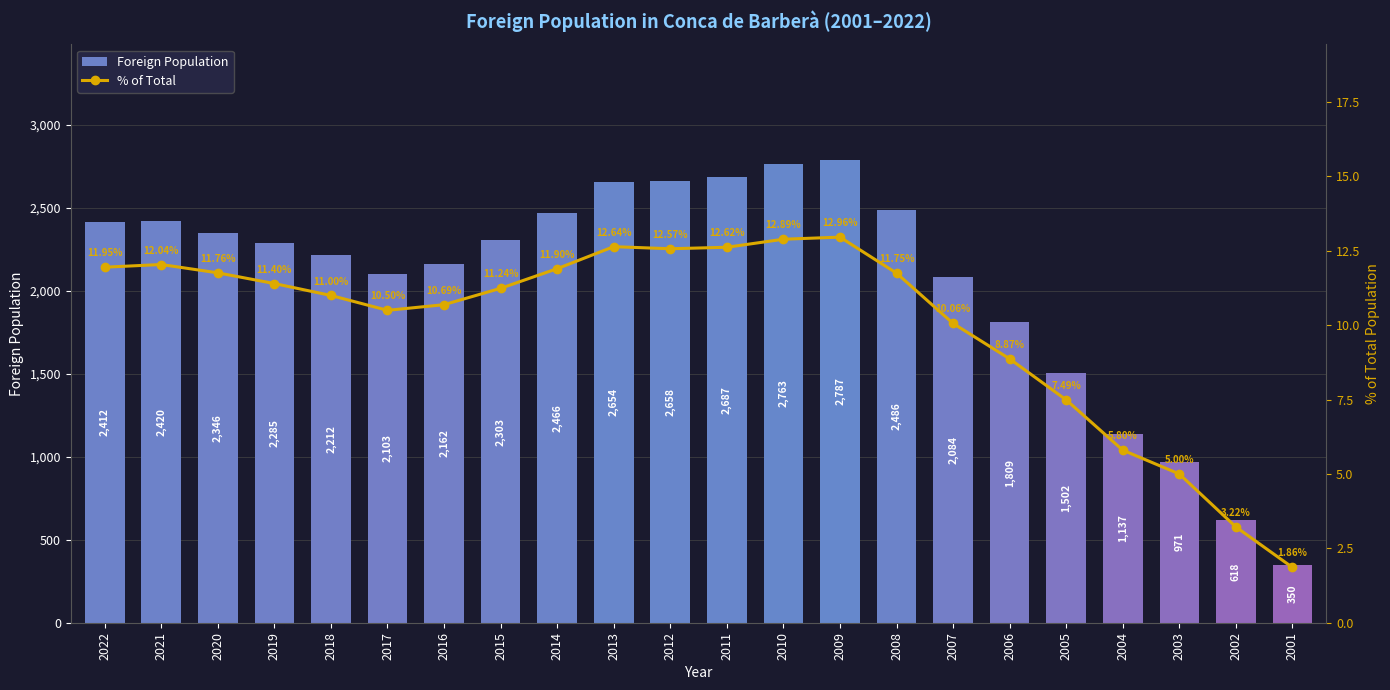

Between 2013 and 2002, which is larger?

2013